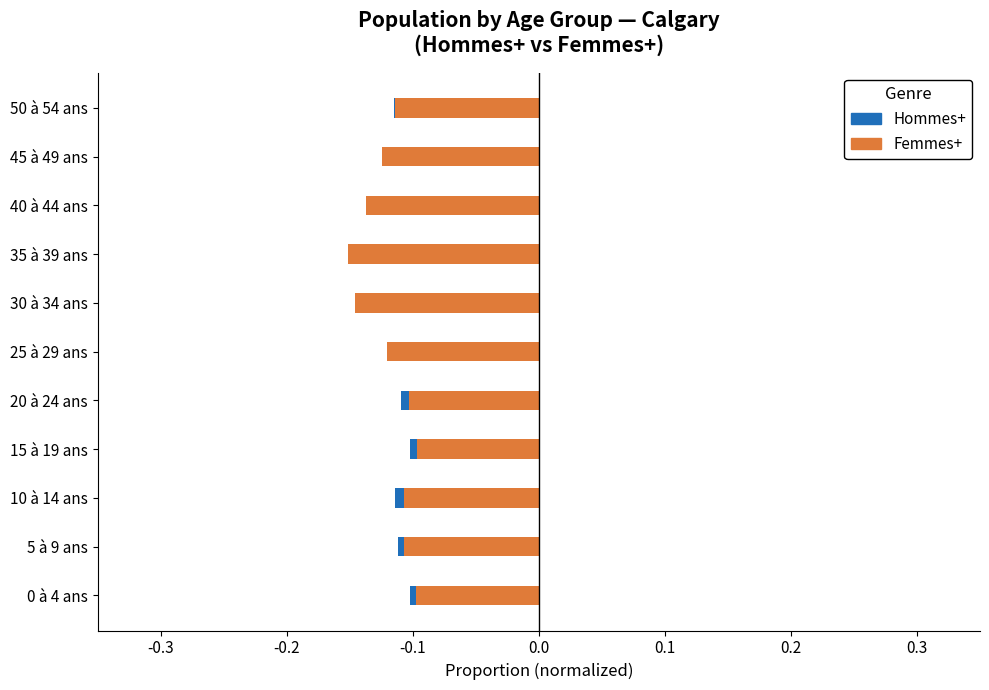

What position from the left is 40 à 44 ans?

9